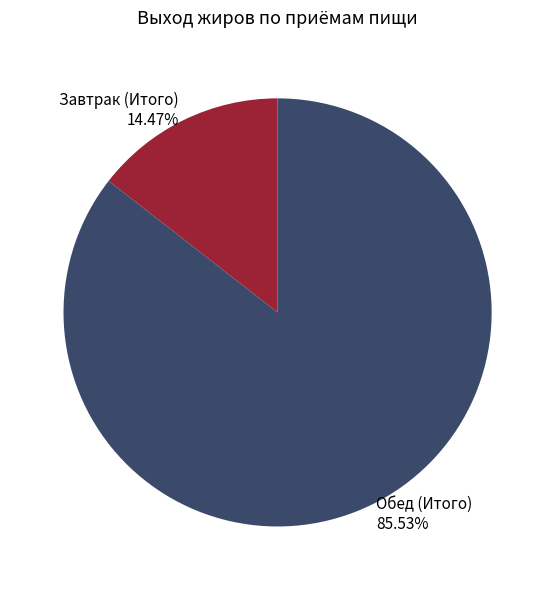

What is the majority slice?

Обед (Итого)